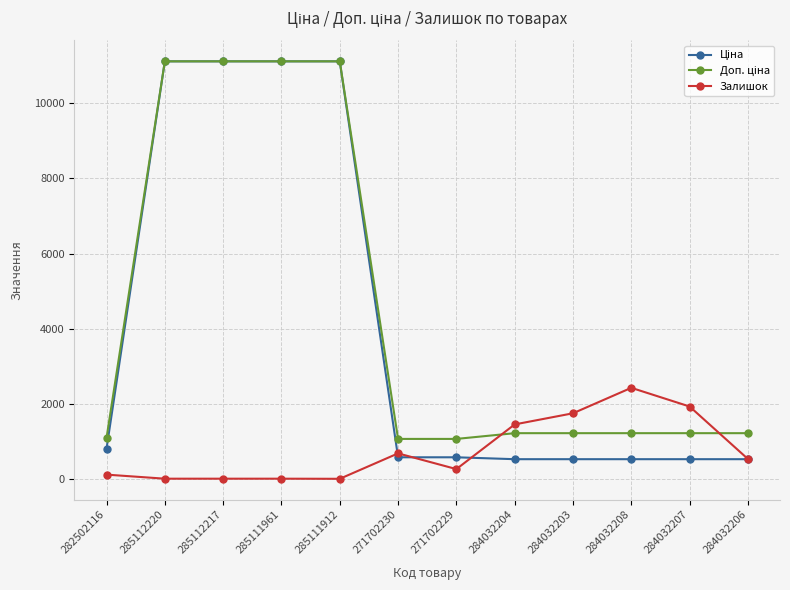

What is the spread (max minus min) of values at 284032208?

1897.6